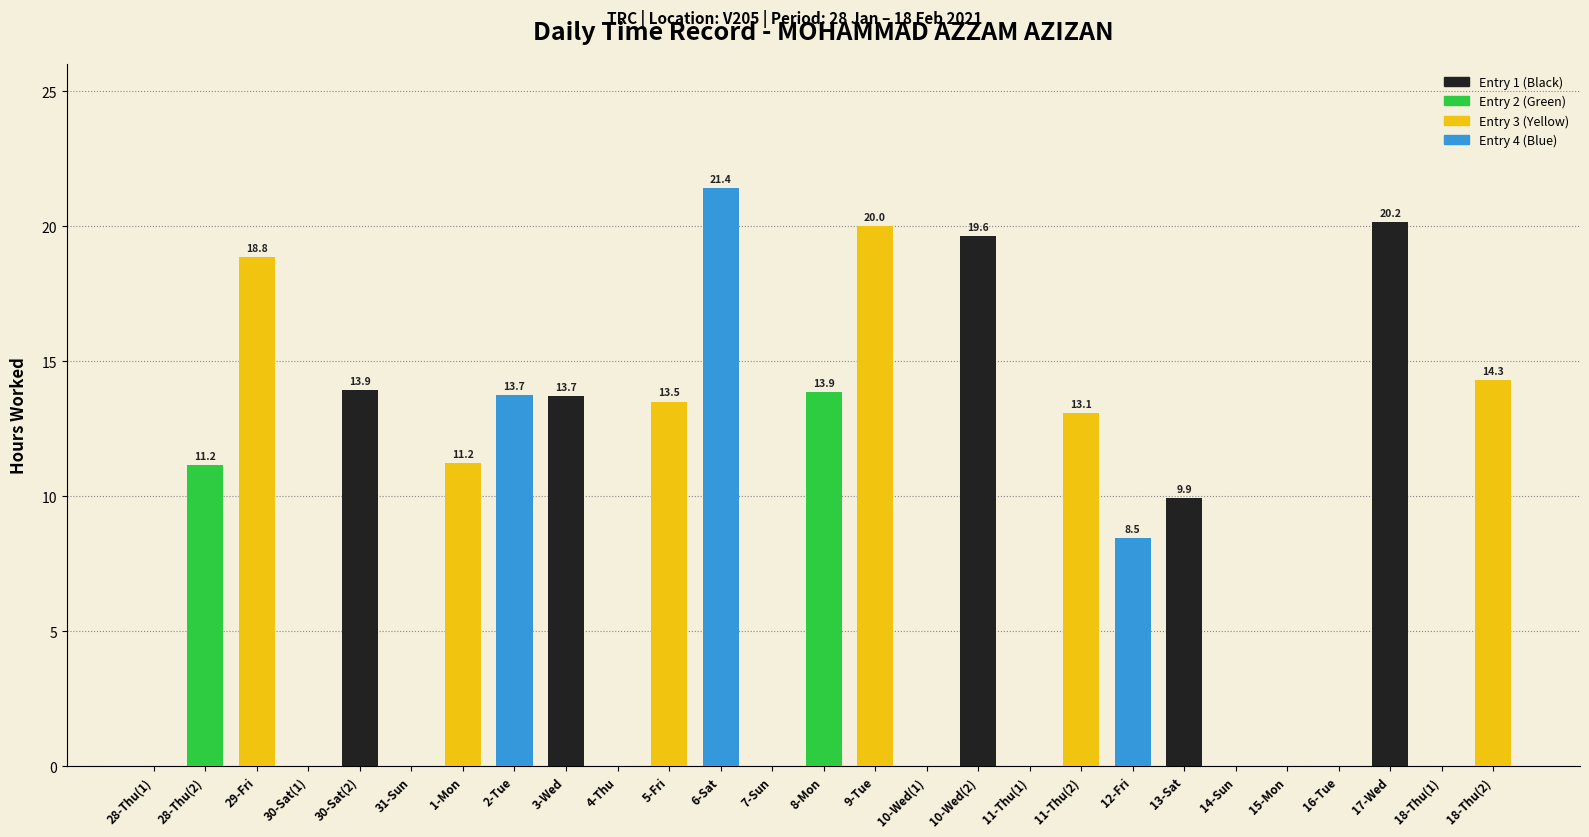

Is it true that the value at 9-Tue is 10.7?

False